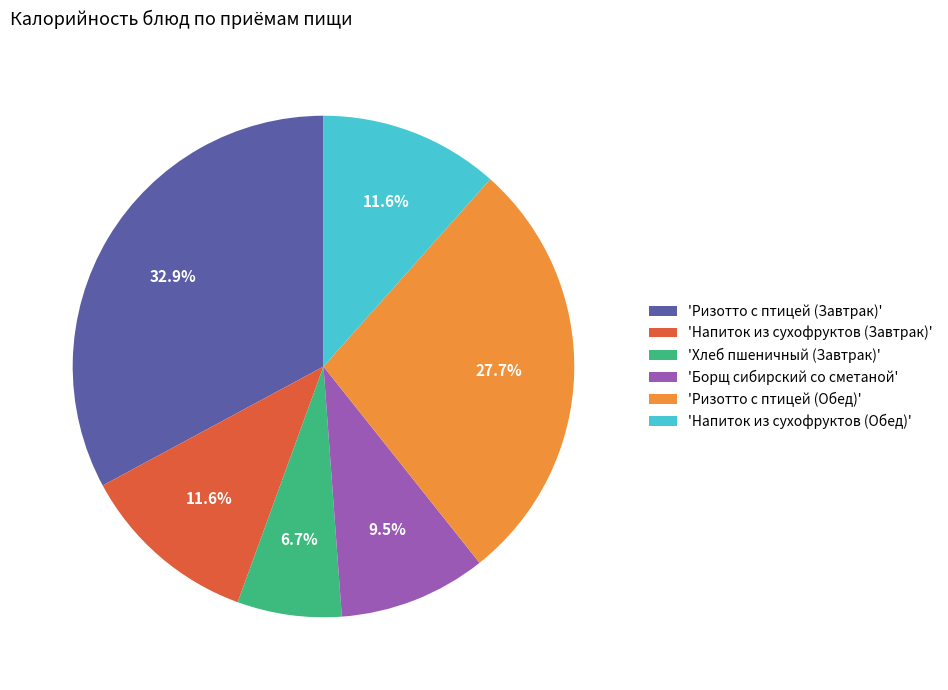

To the nearest percent, what is the difference between the largest and smallest slice percentages?

26%